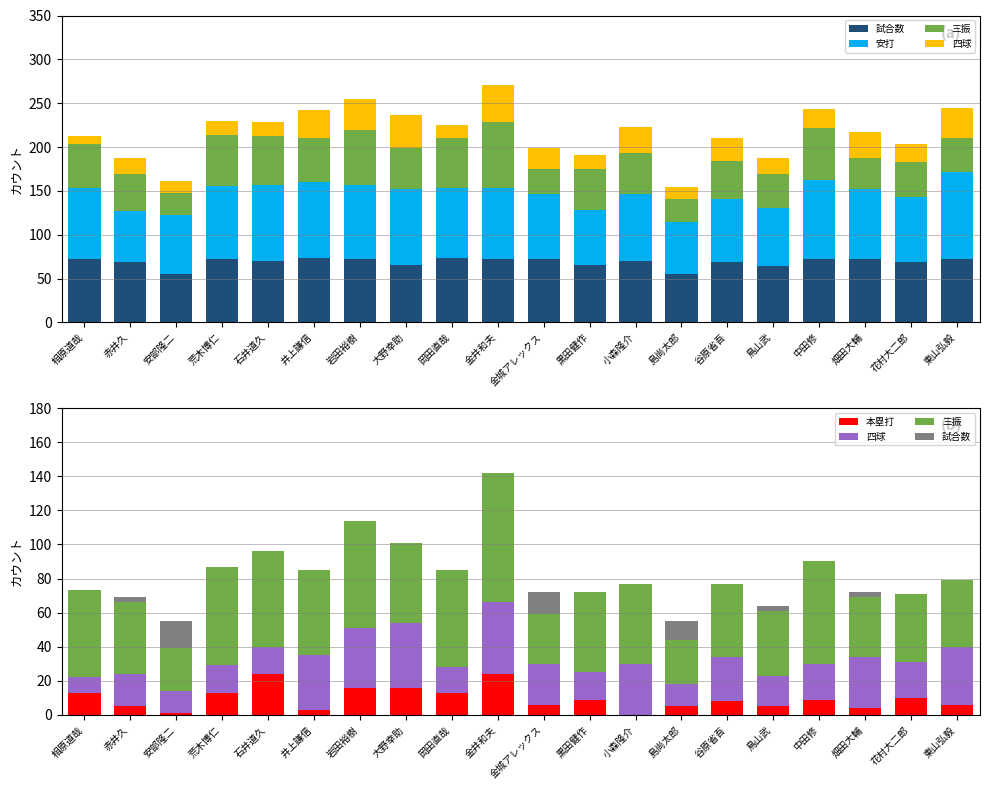

At which label does 本塁打 reach its minimum?

小森隆介